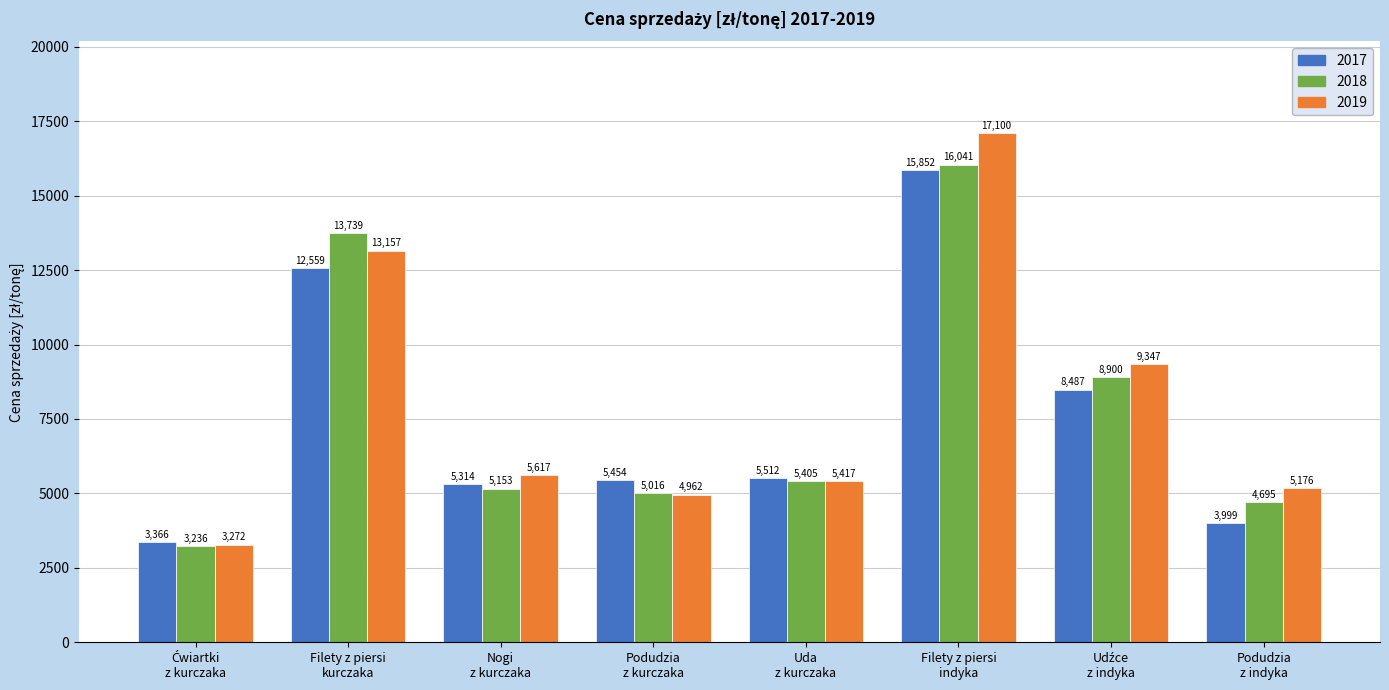

Are the bars grouped side by side (vs. stacked)?

Yes